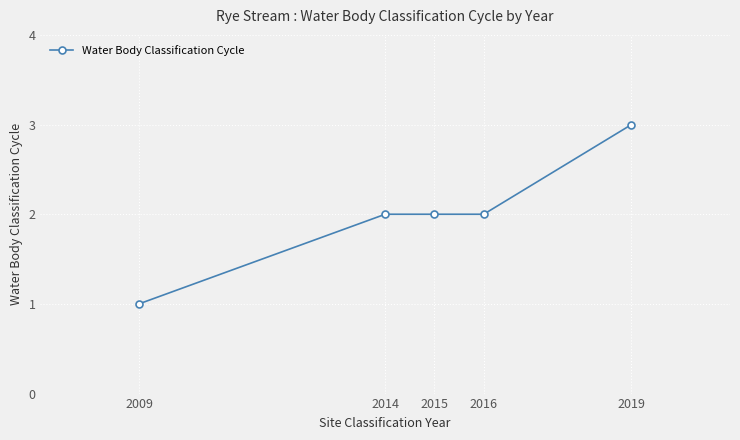

What is the sum of the values at 2016 and 2019?

5